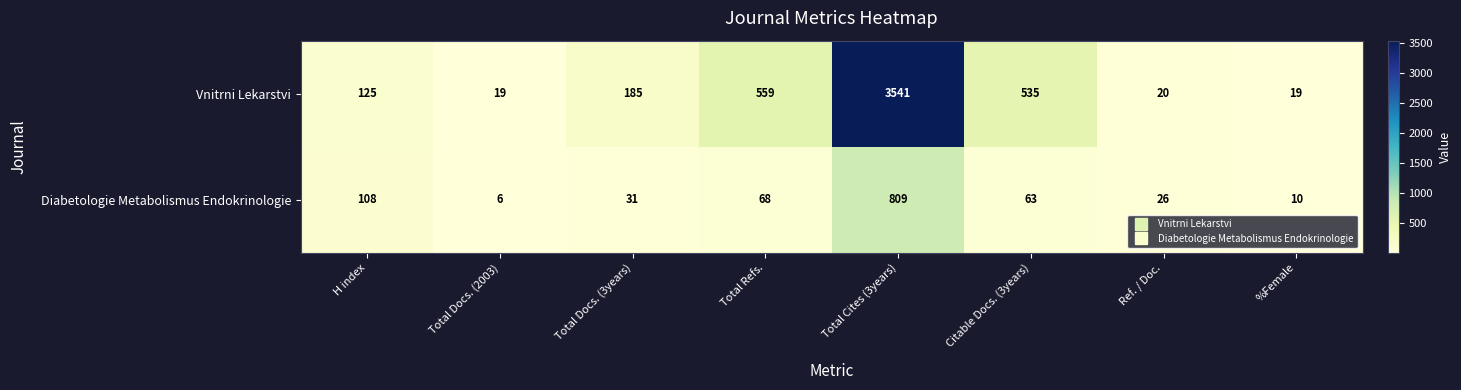

List the series in order of their peak value, lowest first.

Diabetologie Metabolismus Endokrinologie, Vnitrni Lekarstvi